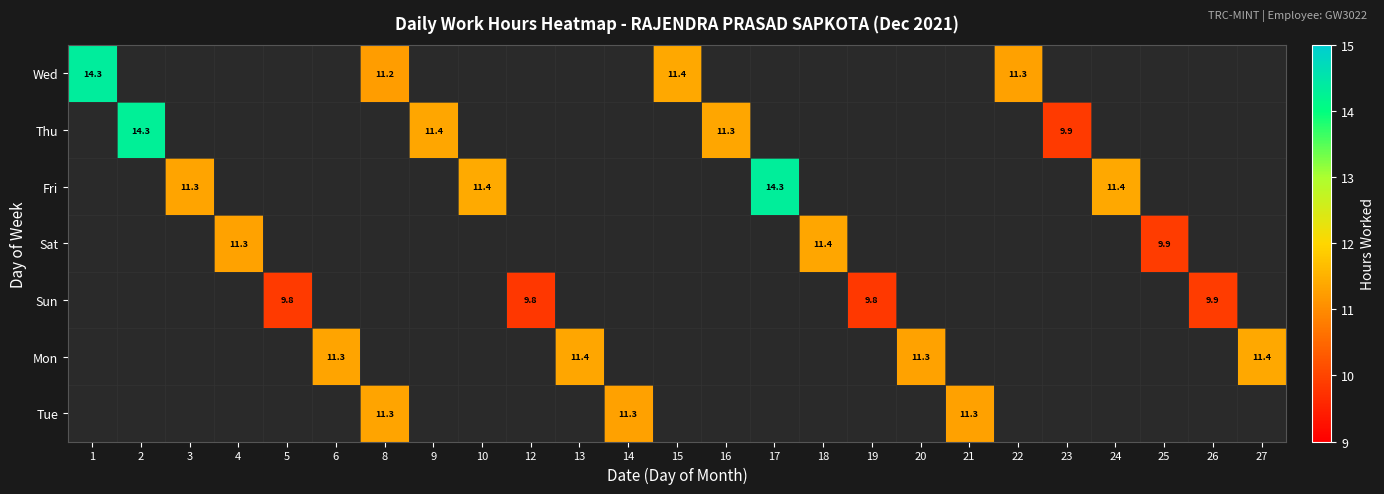

The value of Mon at 27 is 11.4. True or false?

True